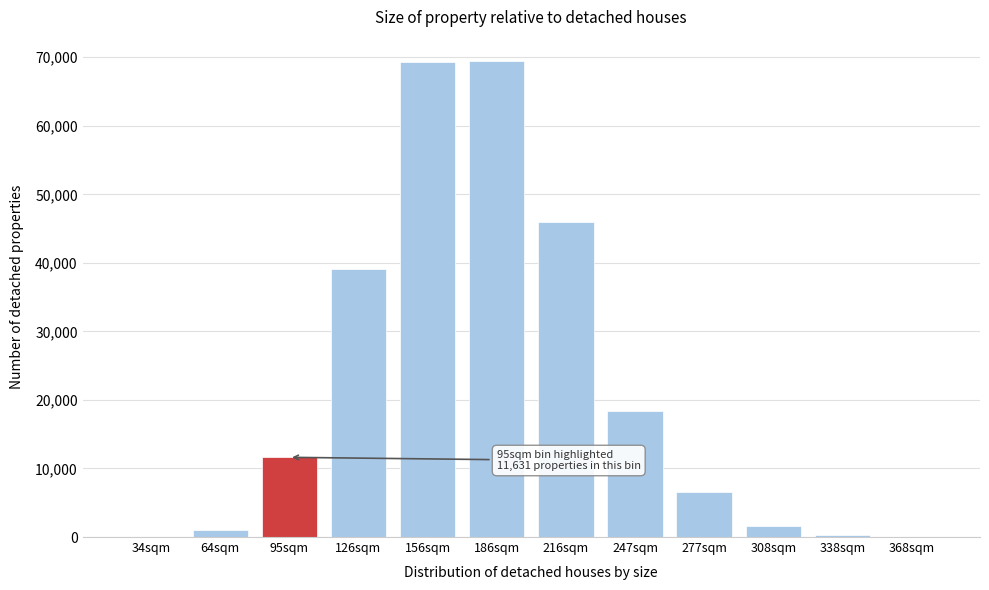

At which label is the value closest to 34756?

126sqm